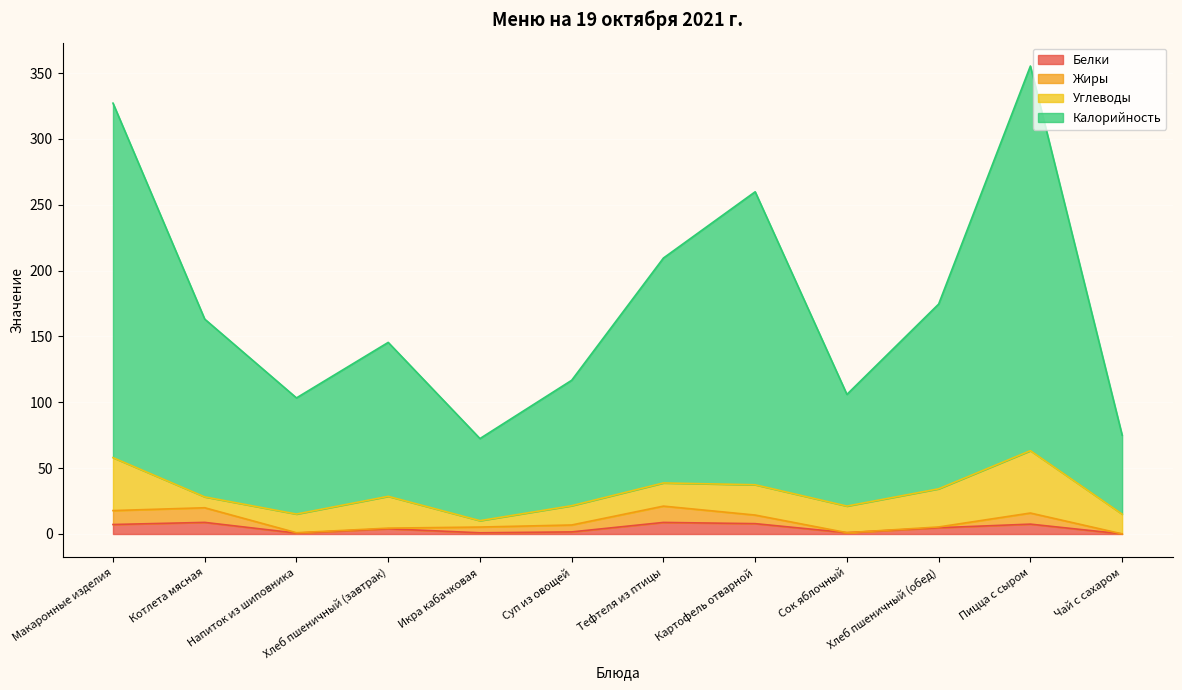

Which series has the largest range (max minus min)?

Калорийность